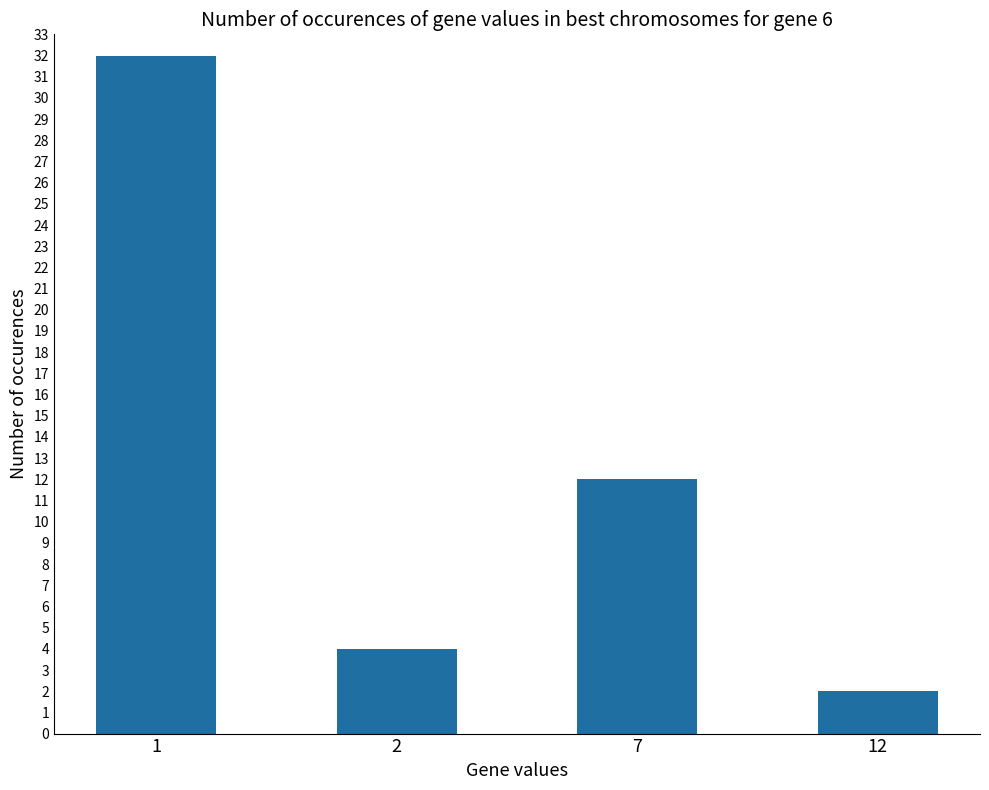

At which category does the chart reach its minimum across all series?

12